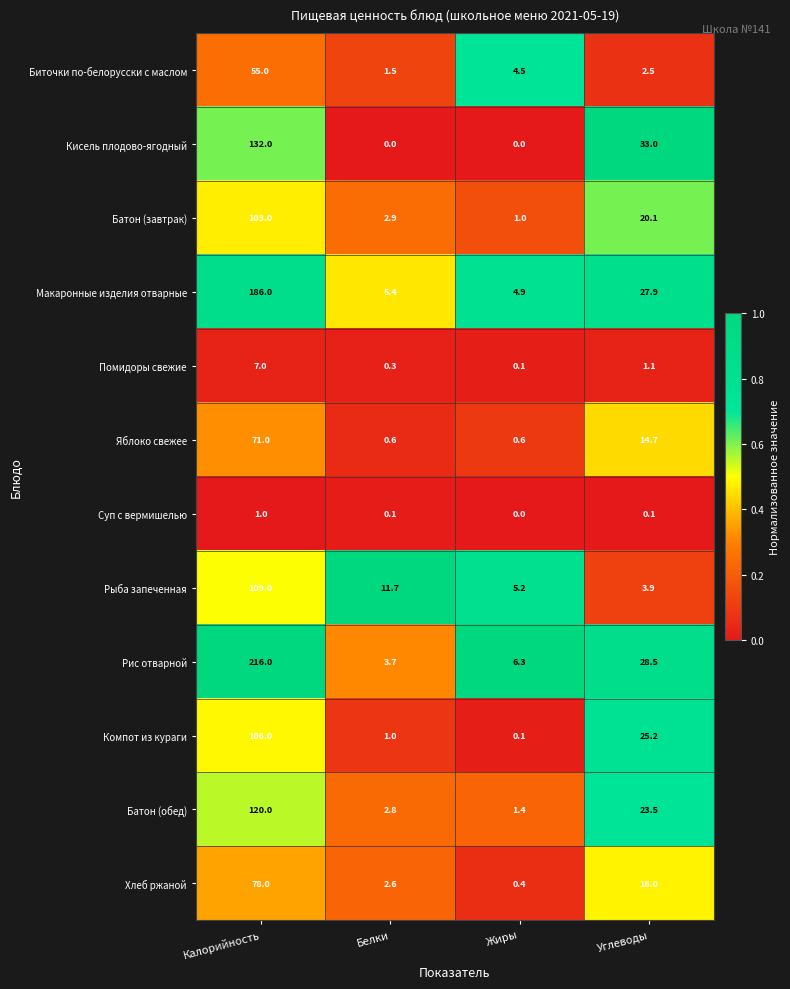

At which category is the sum across all series the highest?

Калорийность